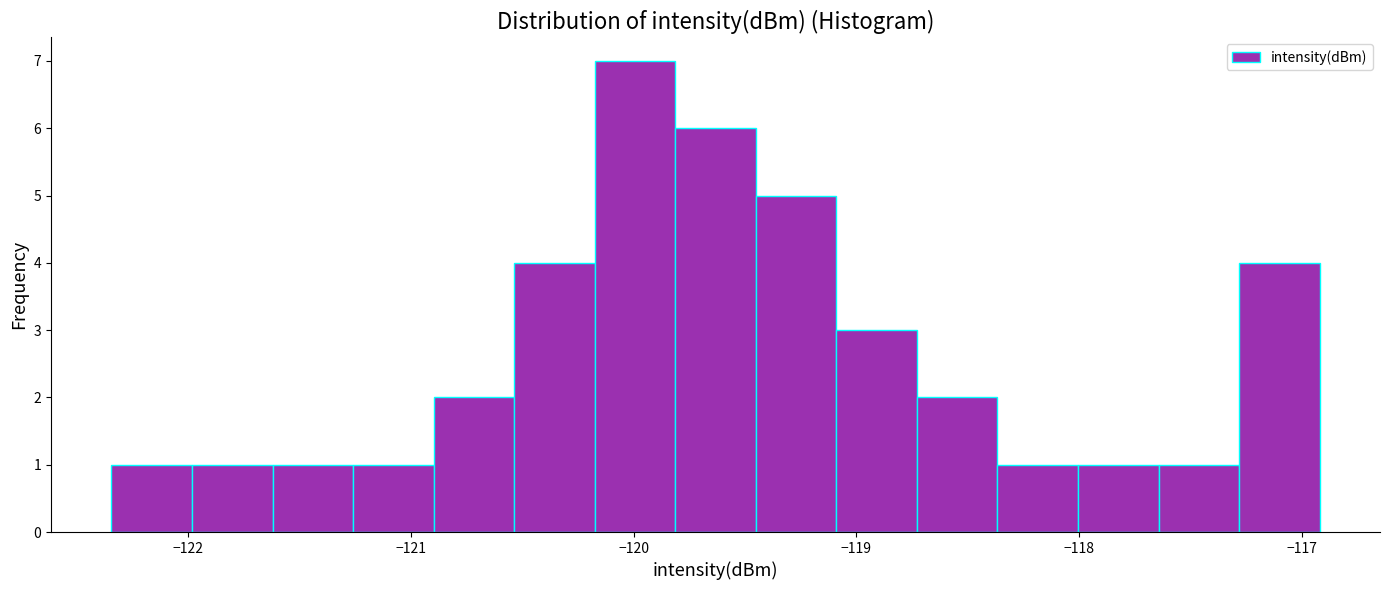

Around what value on the x-axis is the tallest bar? Give the approximate position of its centre, as read against the axis.

-120.0